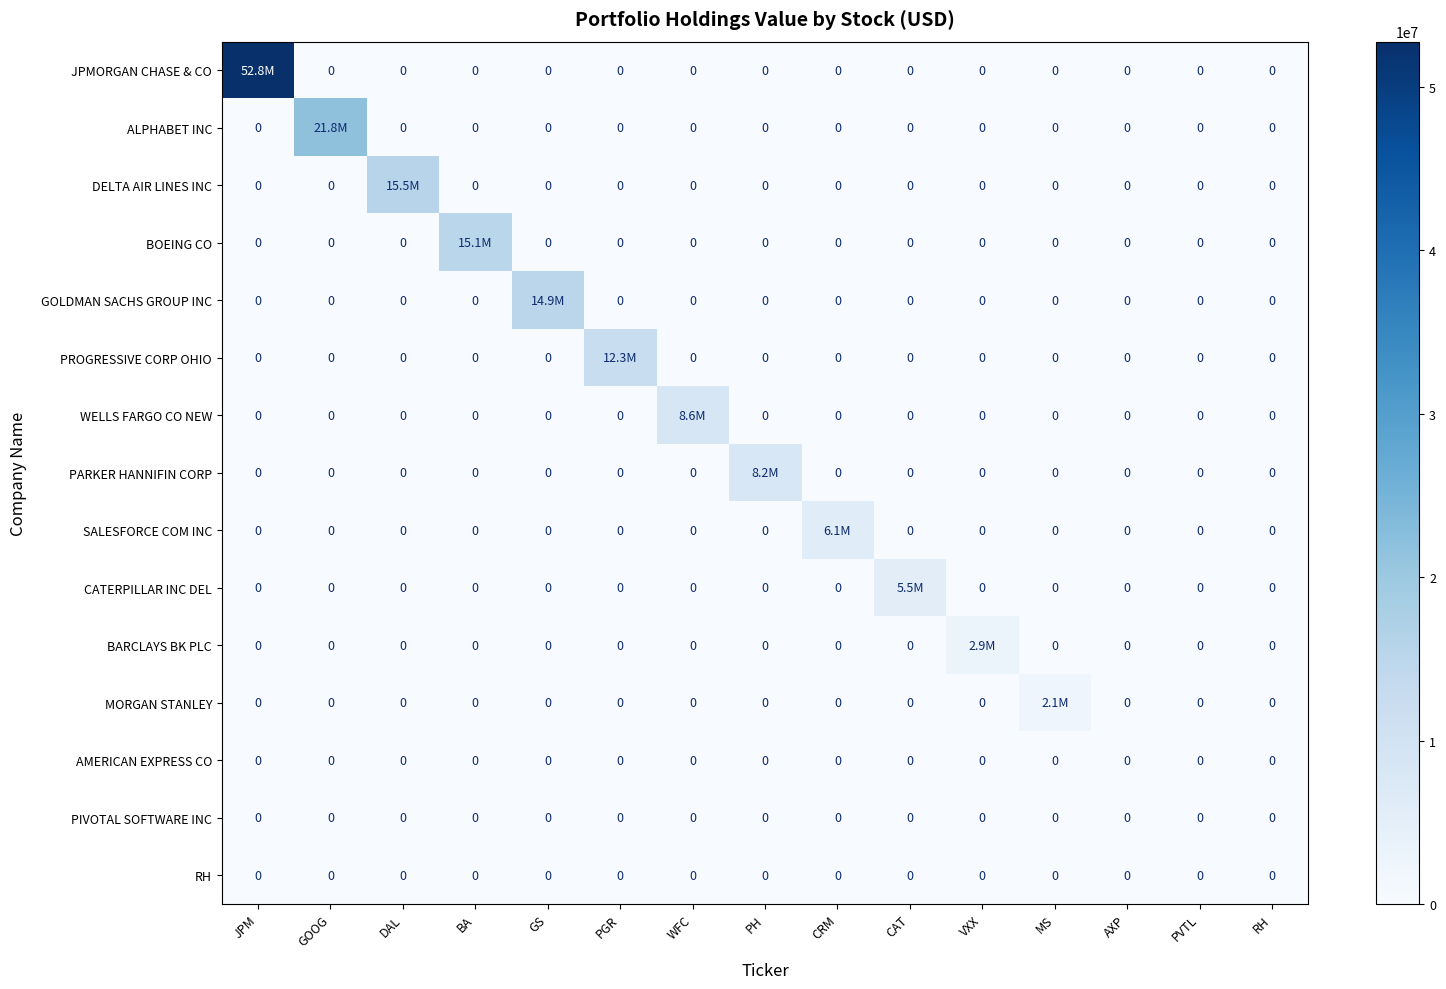

At which category does the chart reach its peak across all series?

JPM